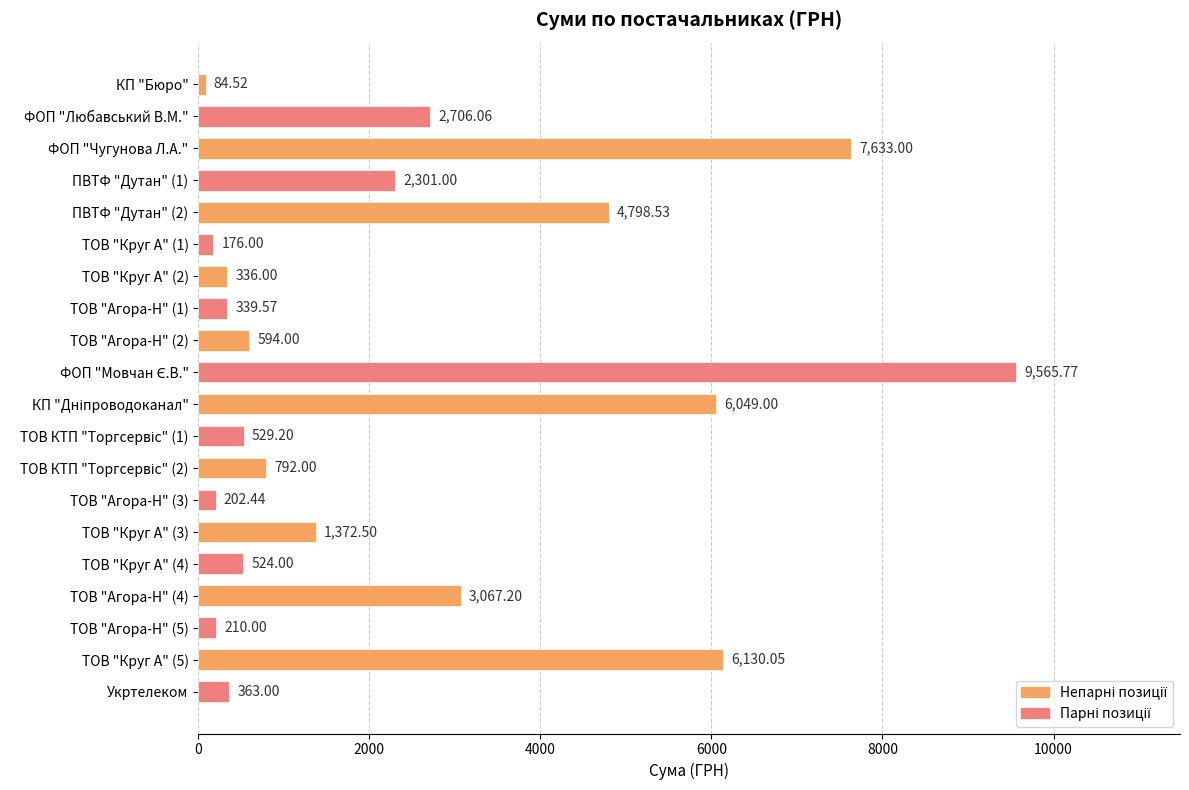

What is the smallest value displayed?

84.5